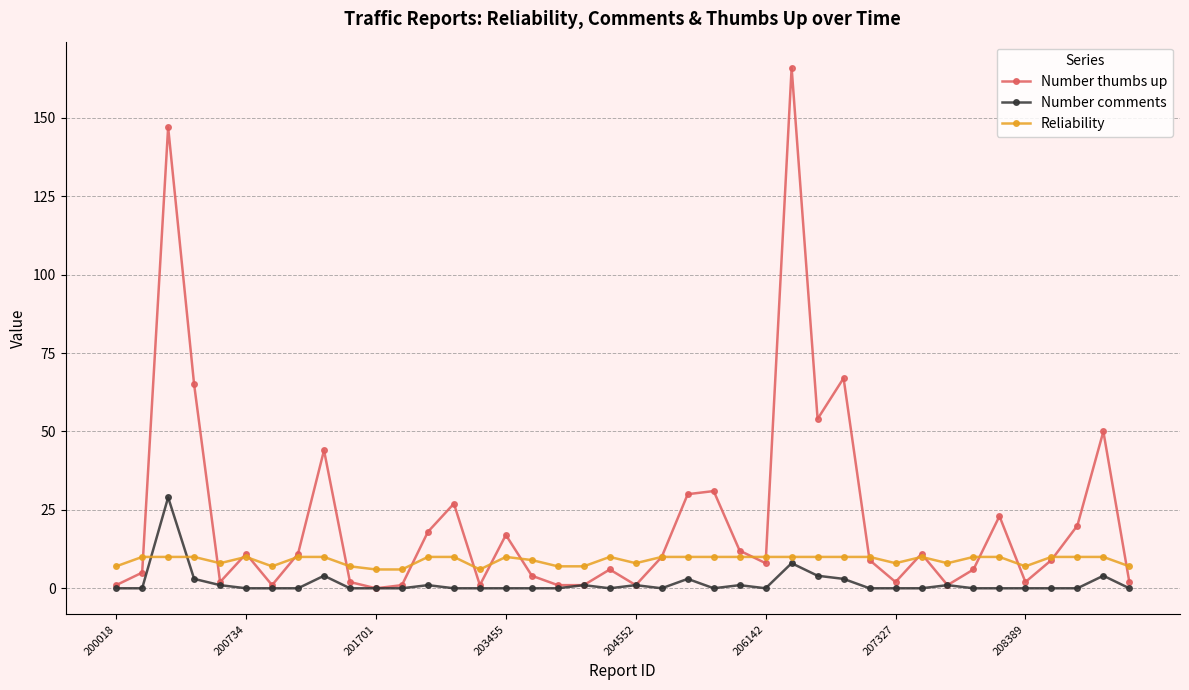

List the series in order of their overall mean, highest first.

Number thumbs up, Reliability, Number comments